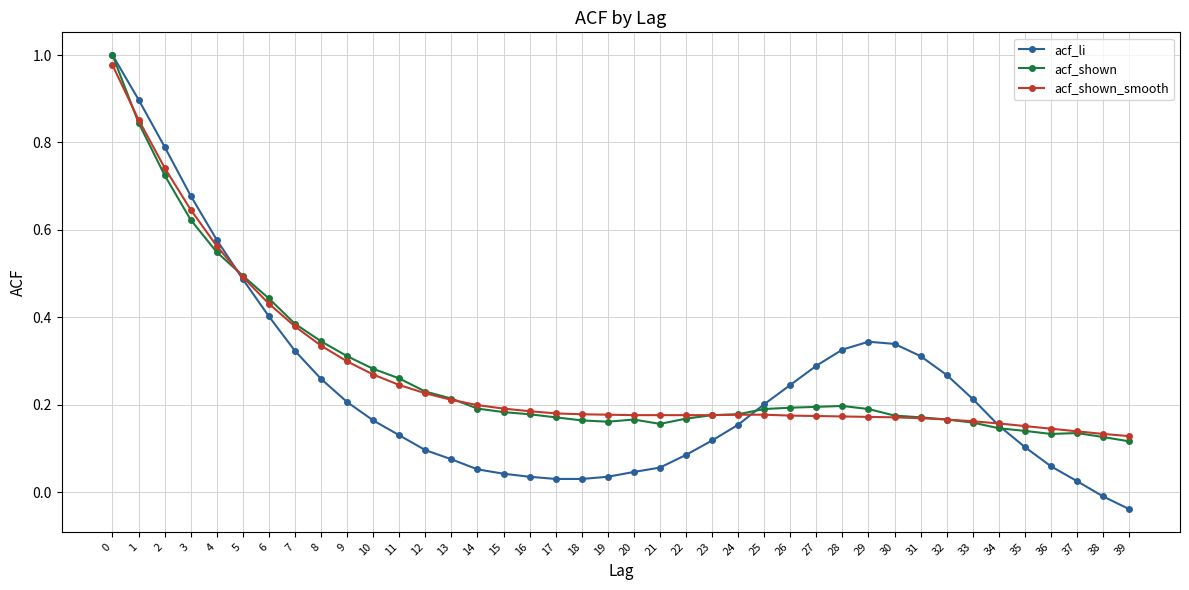

Which series changed the most between 8 and 36?

acf_shown